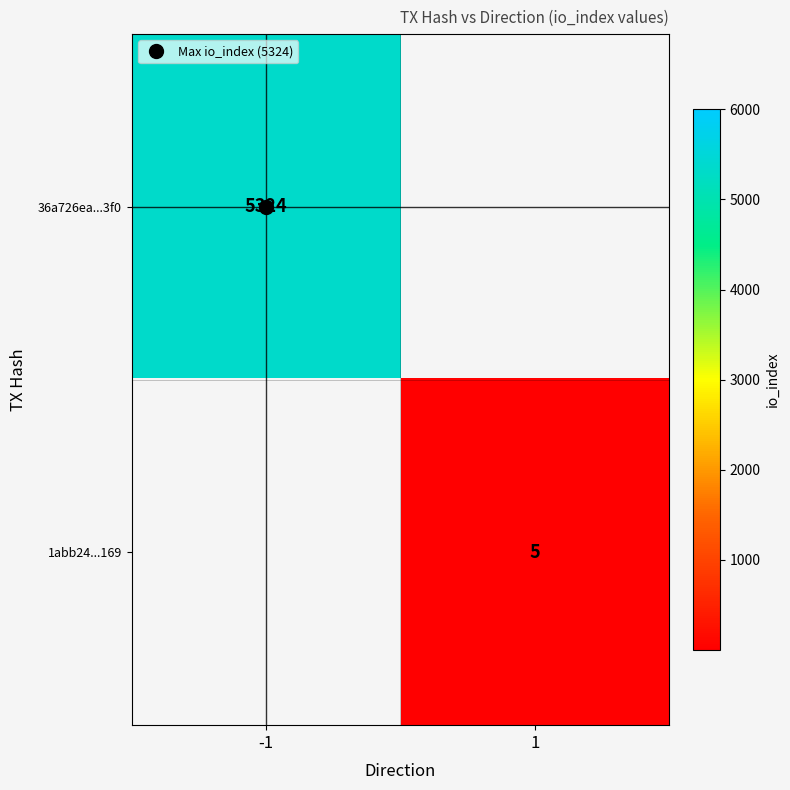

Is the value of 1abb24...169 at -1 greater than the value of 36a726ea...3f0 at 1?

No